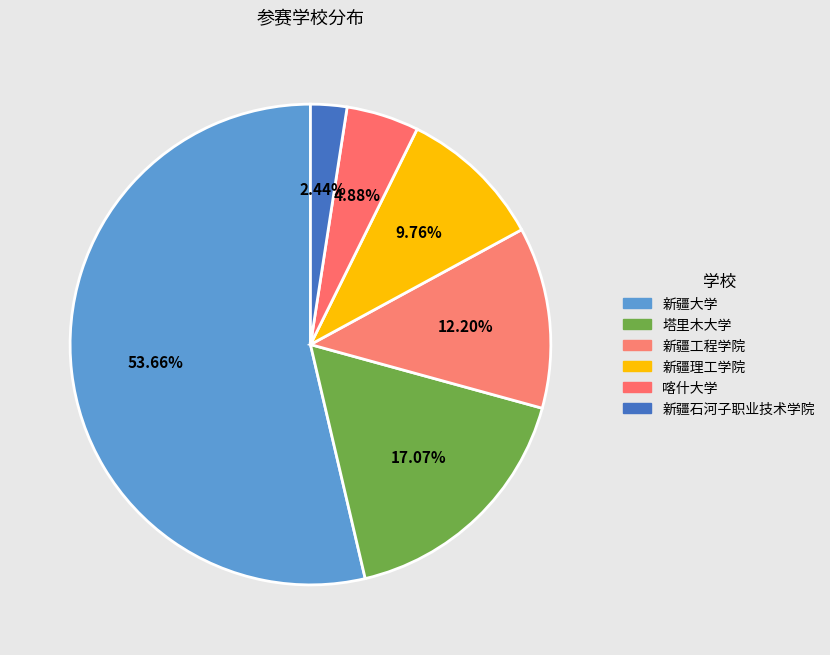

Which category has the smallest portion of the pie?

新疆石河子职业技术学院